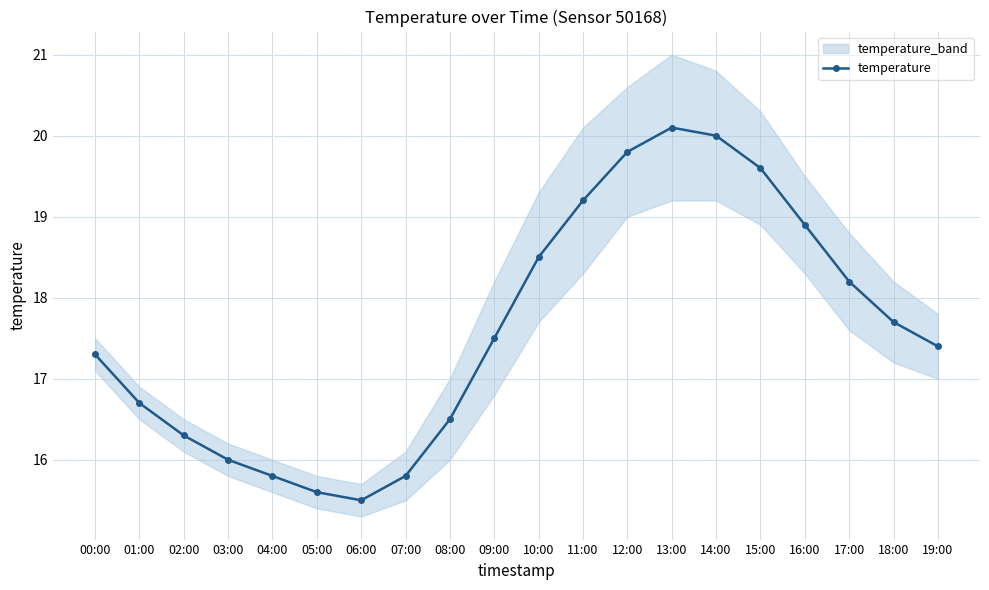

Which label corresponds to the smallest value in the chart?

06:00